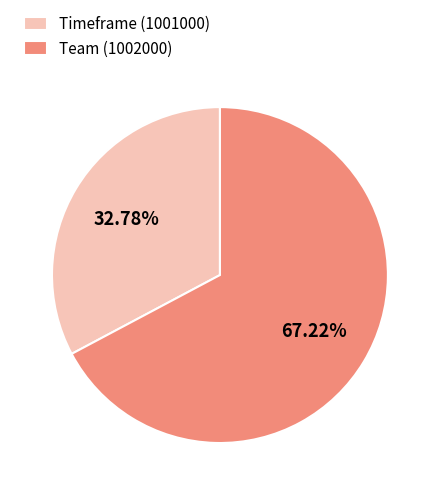

Does Team (1002000) account for over 50% of the chart?

Yes